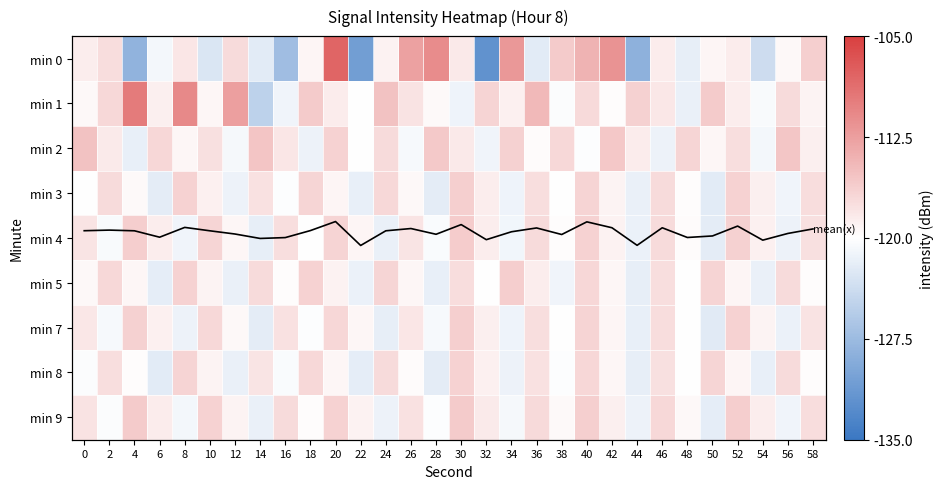

Rank the categories by min 0 value from highest to lowest.

20, 28, 42, 34, 26, 40, 38, 58, 12, 2, 8, 30, 52, 46, 0, 24, 50, 18, 56, 6, 48, 14, 36, 10, 54, 16, 4, 44, 22, 32